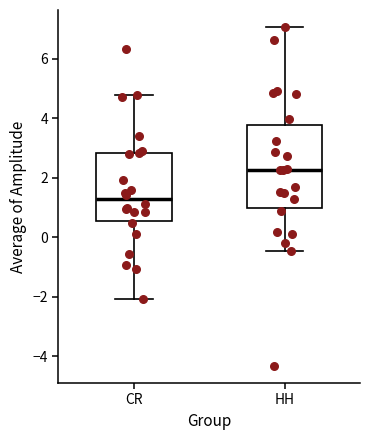

Where does the median line of the box for CR sit on the y-axis? The values are not printed on the chart, so give them approximately, as read against the axis.

1.2